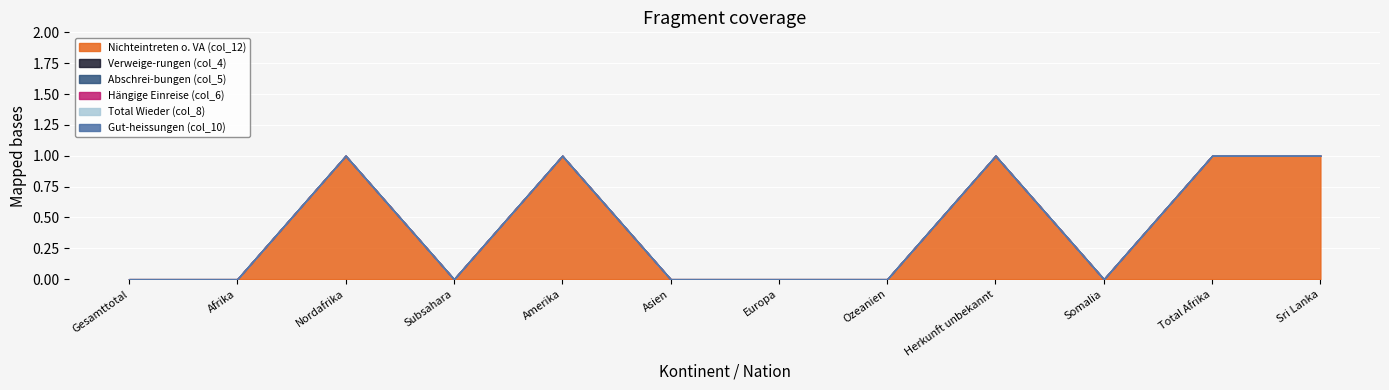

Count the number of data series in this chart.

6